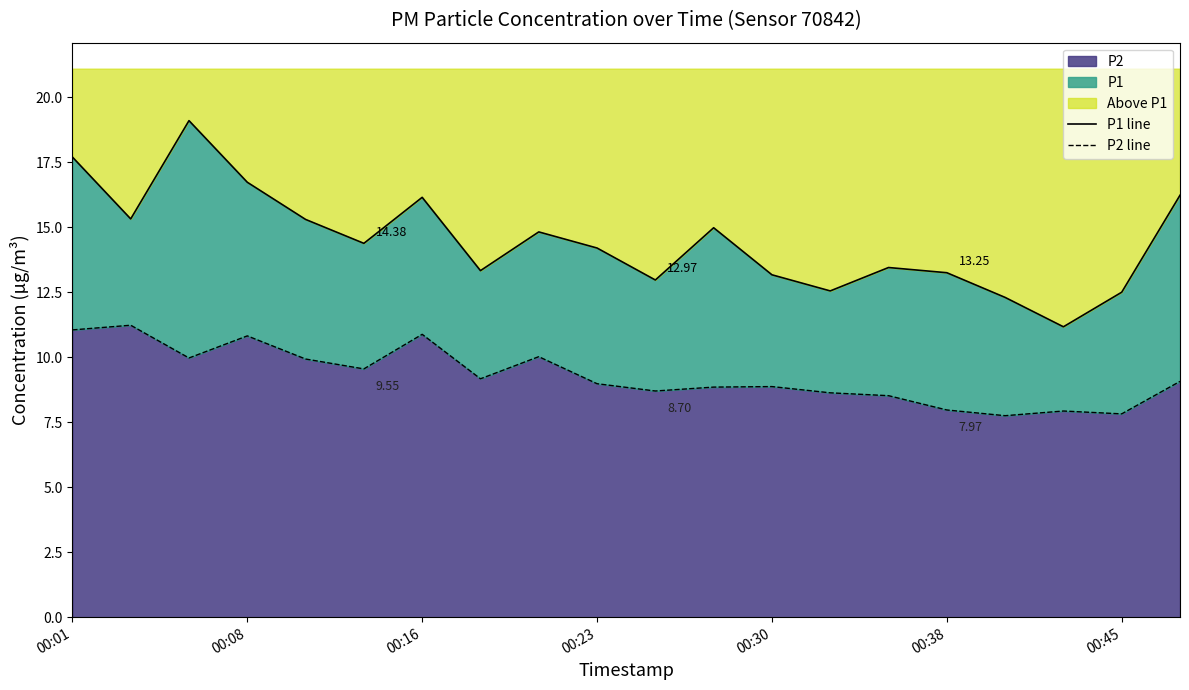

True or false: P2 line has a value of 12.2 at 17.

False